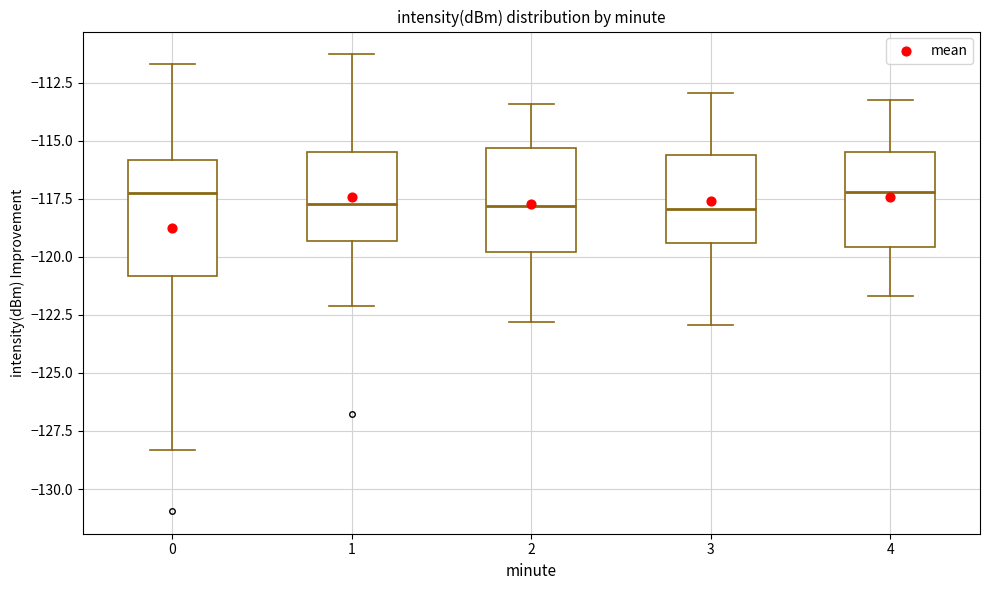

Reading left to right, transcribe this box plot: for each box, give where its median line is, the range the box spans, and where its two whiskers end, as read against the y-axis. The values are not printed on the chart, so give them approximately, as read against the axis.

0: median -117.0, box -121.0 to -116.0, whiskers -128.5 to -111.5
1: median -117.5, box -119.5 to -115.5, whiskers -122.0 to -111.5
2: median -118.0, box -120.0 to -115.5, whiskers -123.0 to -113.5
3: median -118.0, box -119.5 to -115.5, whiskers -123.0 to -113.0
4: median -117.0, box -119.5 to -115.5, whiskers -121.5 to -113.0